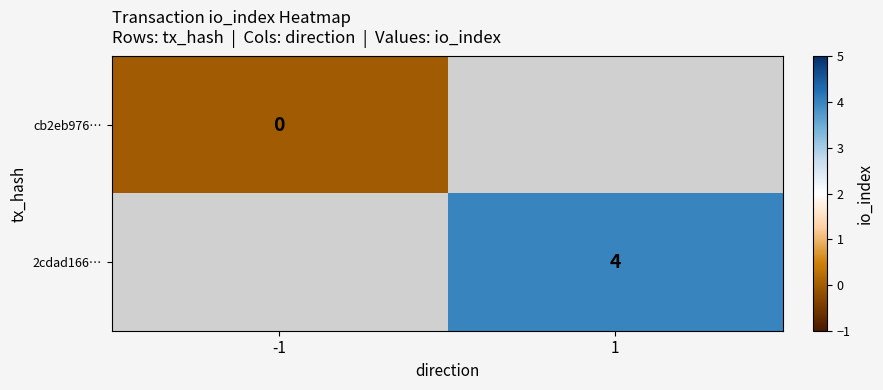

Is the value of 2cdad166… at 1 greater than the value of cb2eb976… at -1?

Yes